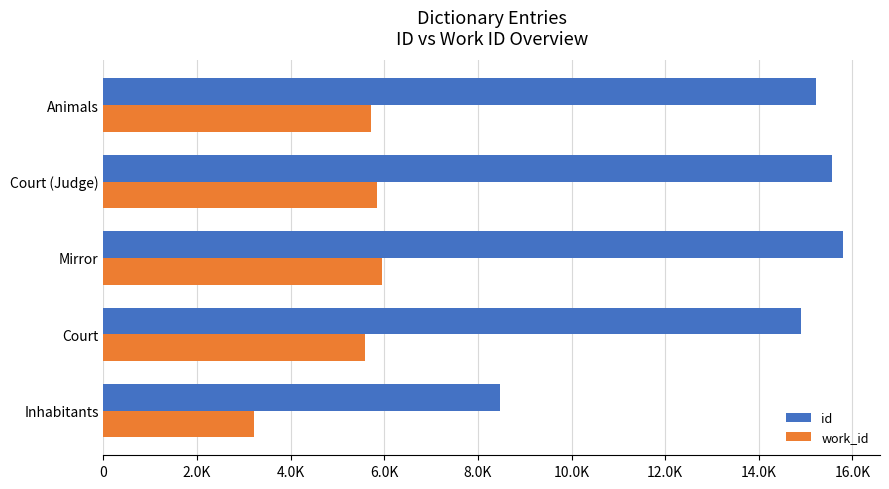

What are all the series names shown in the legend?

id, work_id